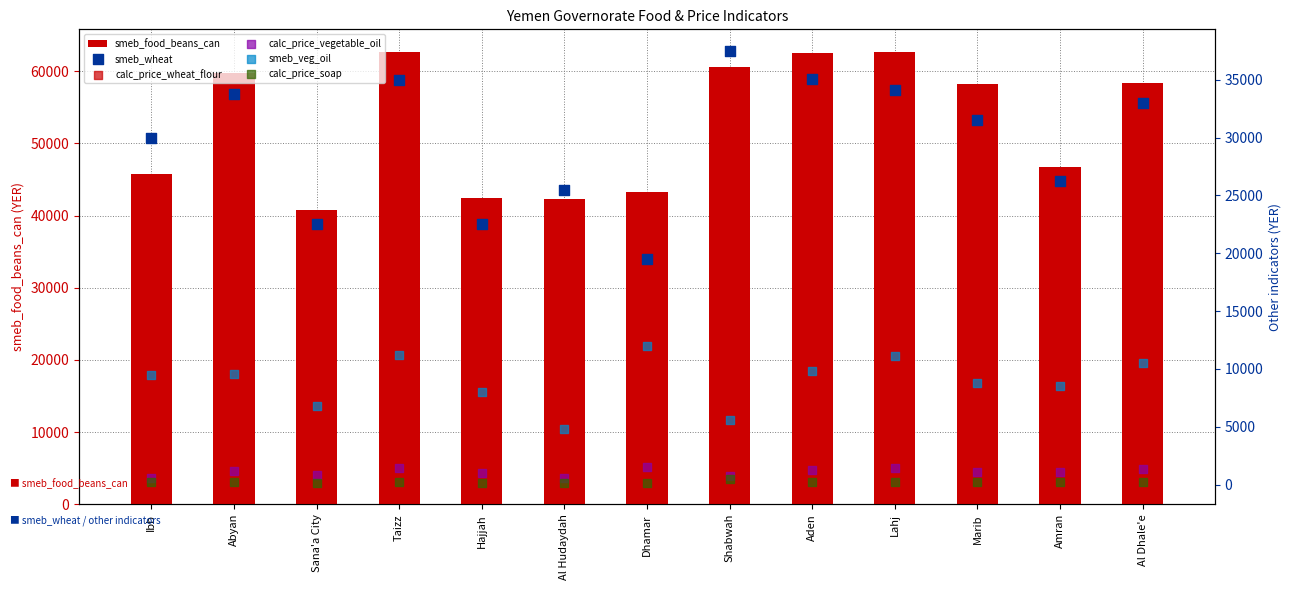

What is the total value across all series at Al Hudaydah?

73640.0